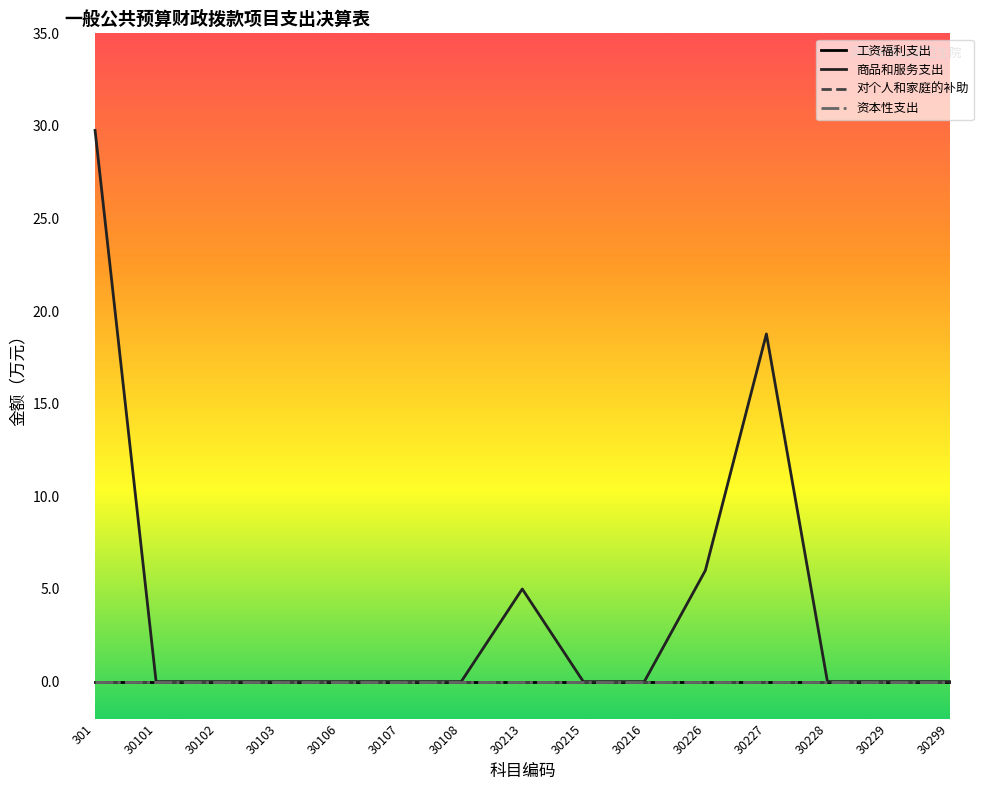

Between 30106 and 30229, which series saw the biggest shift?

工资福利支出